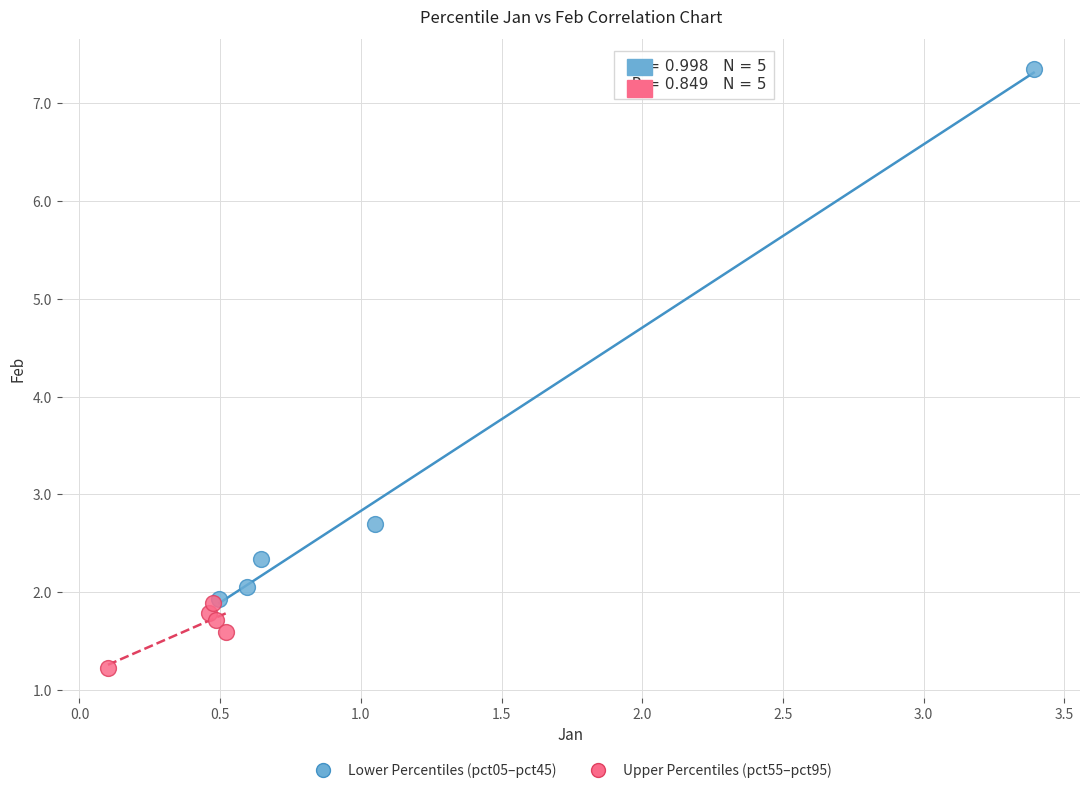

Which series has the widest spread of Y values?

Lower Percentiles (pct05–pct45)